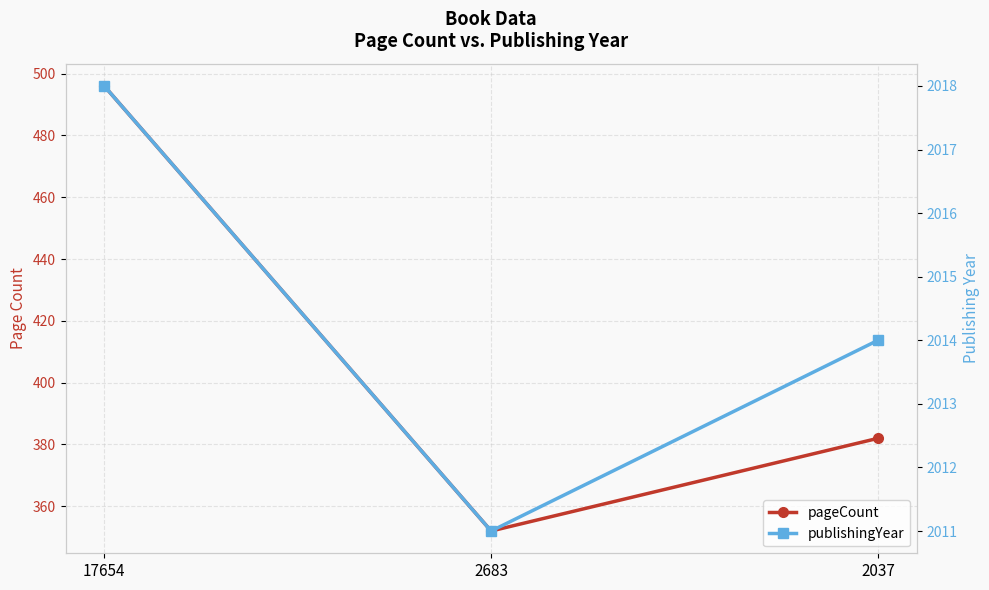

How many lines are shown in the chart?

2